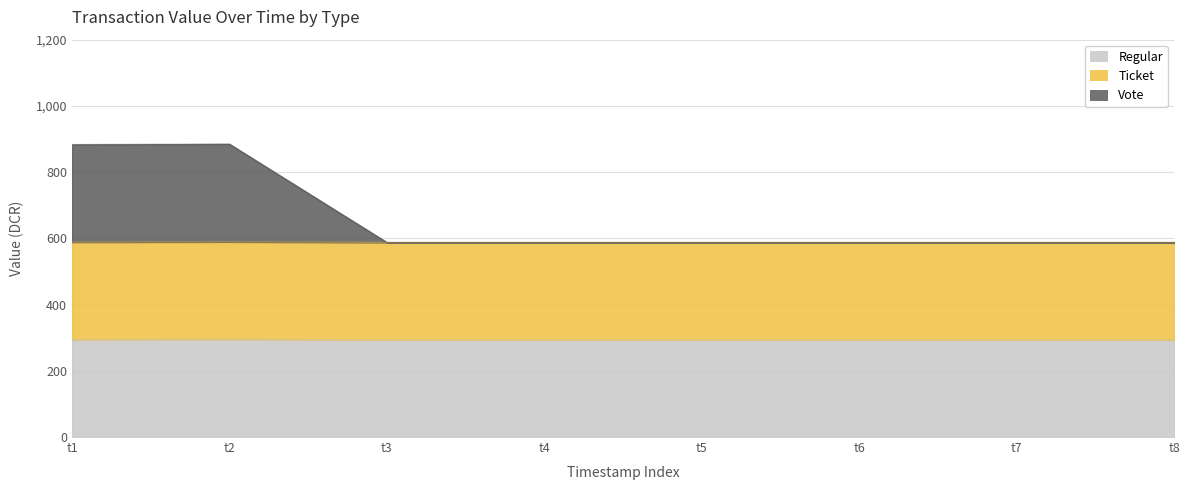

What is the total value across all series at t5?

587.8